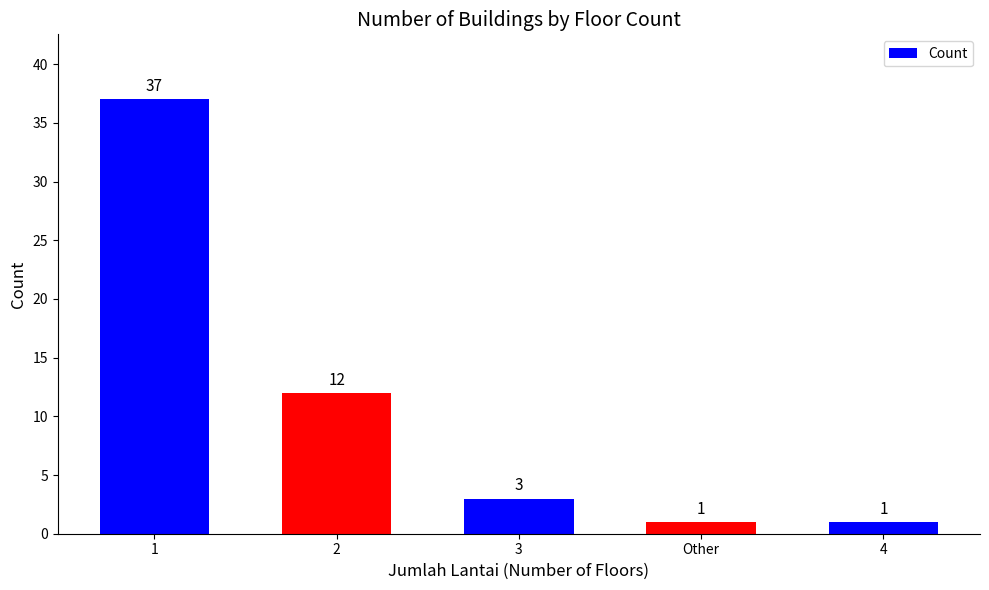

True or false: the data shows 5 at 3.

False